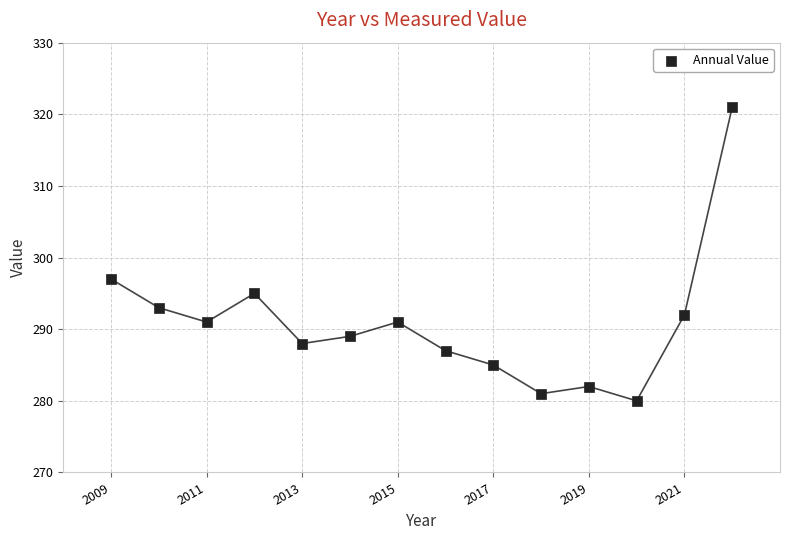

What Y value in the scatter plot is closest to 300?

297